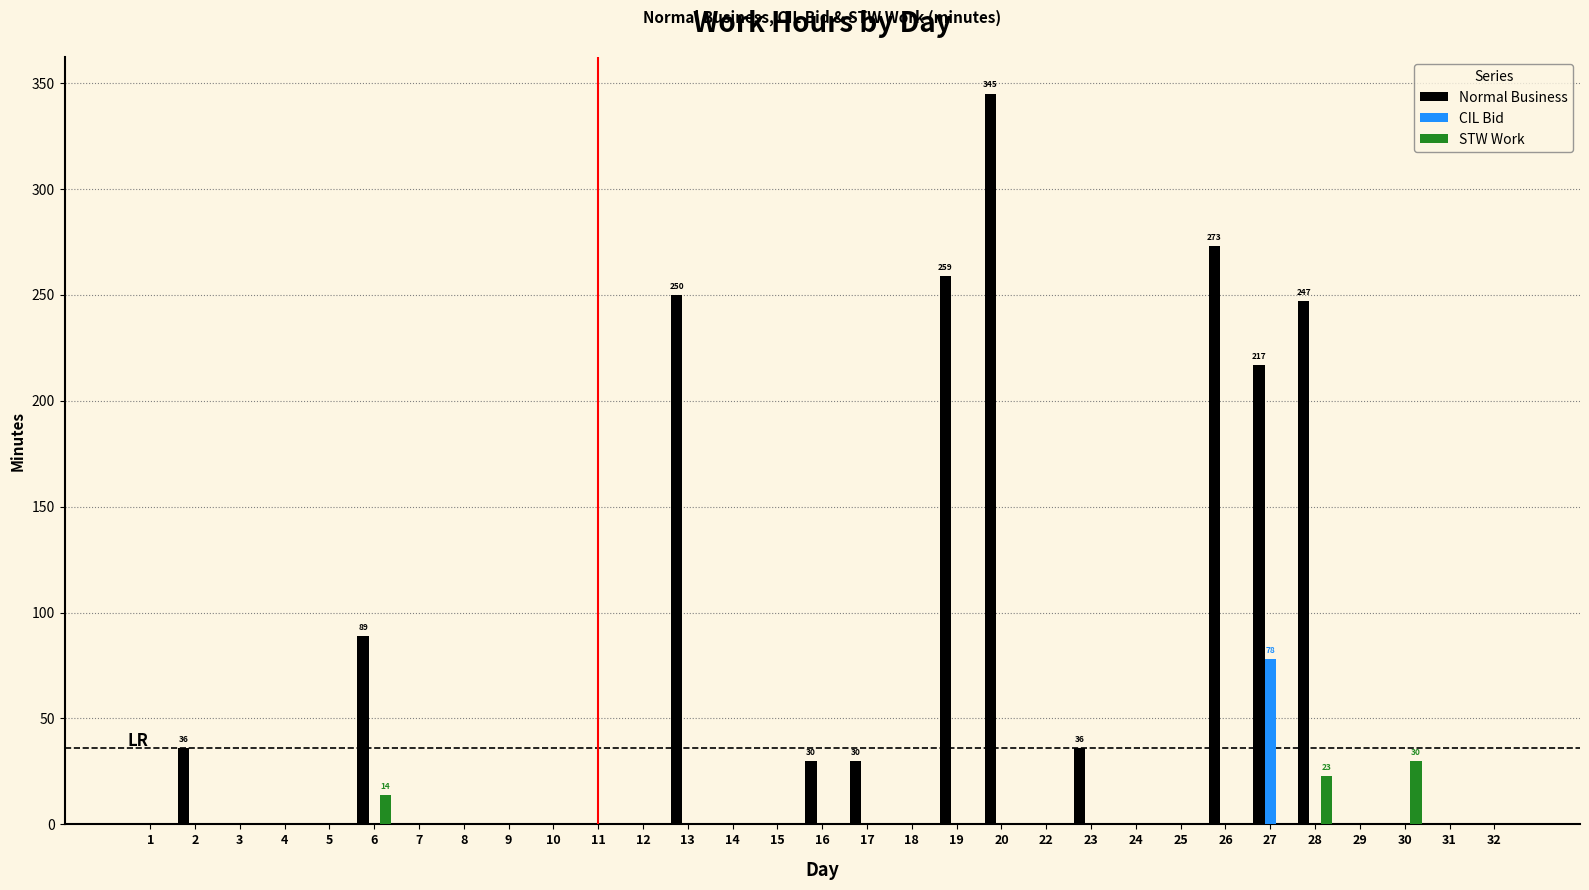

Is the value of CIL Bid at 24 greater than the value of STW Work at 28?

No